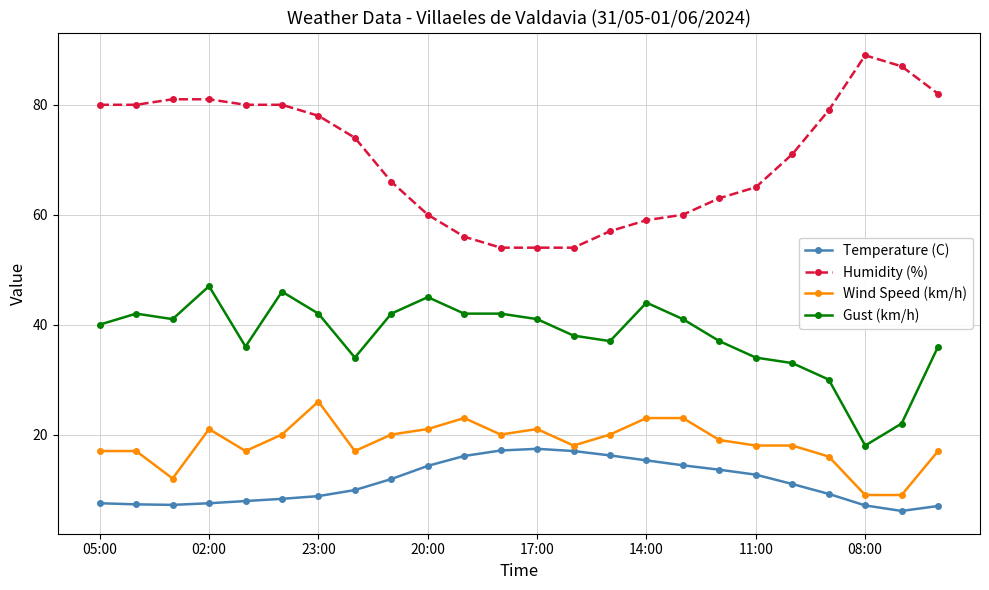

Rank the series by their maximum value, from highest to lowest.

Humidity (%), Gust (km/h), Wind Speed (km/h), Temperature (C)